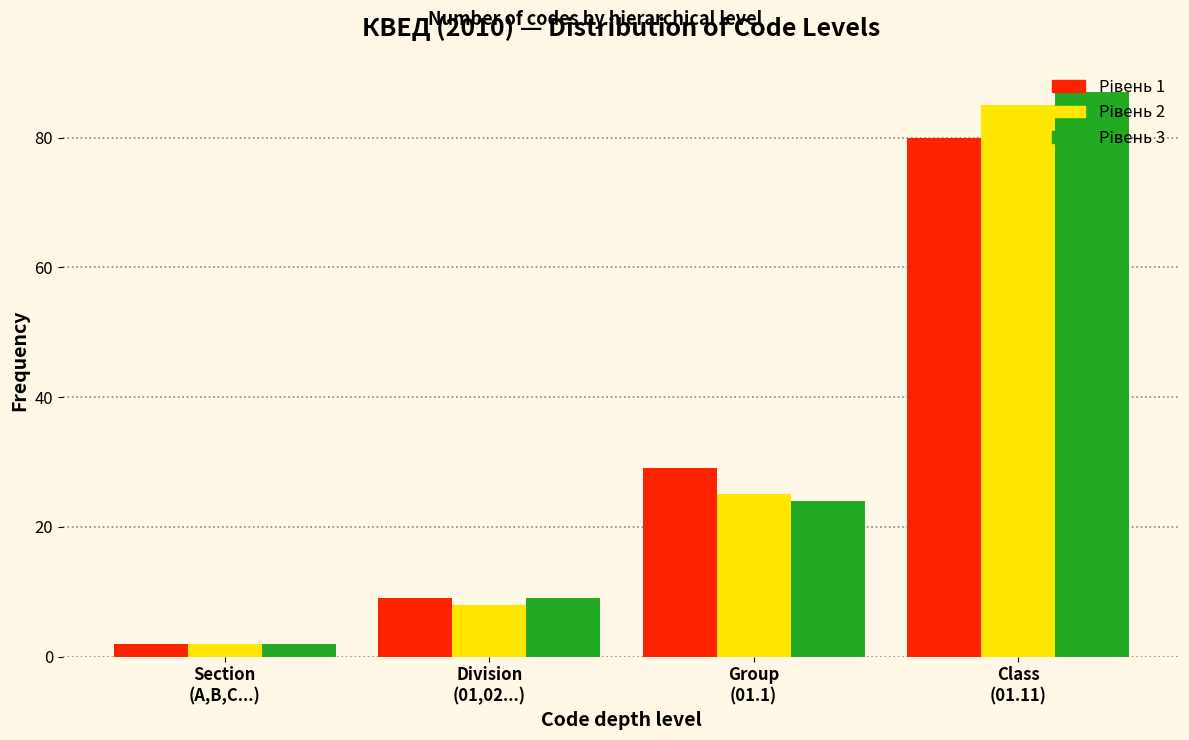

What is the maximum value shown in the chart?

87